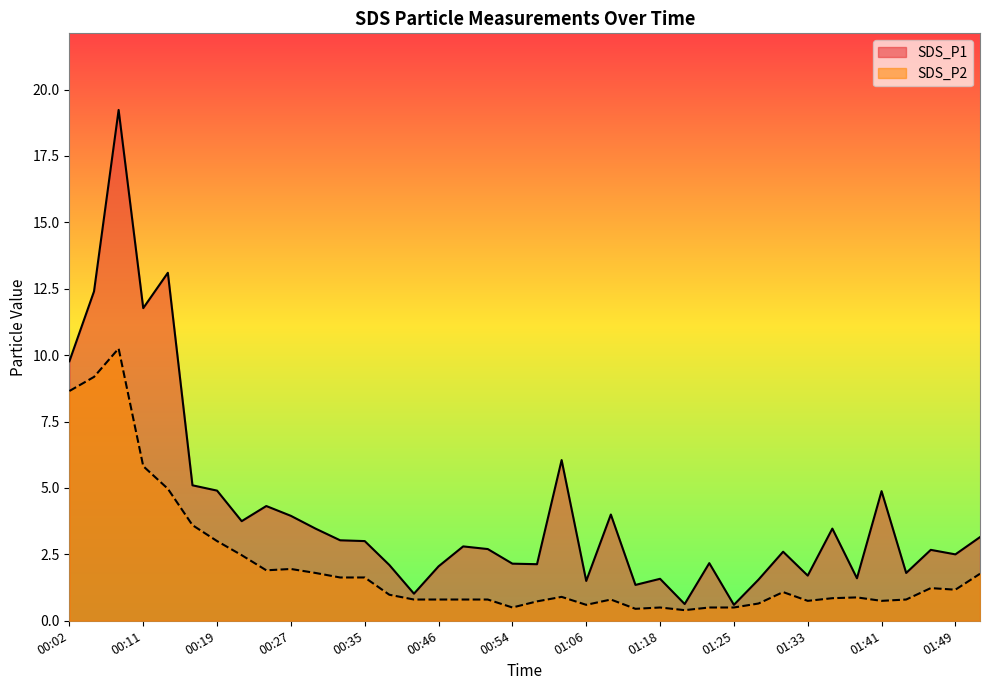

True or false: SDS_P2 and SDS_P1 intersect in this chart.

False